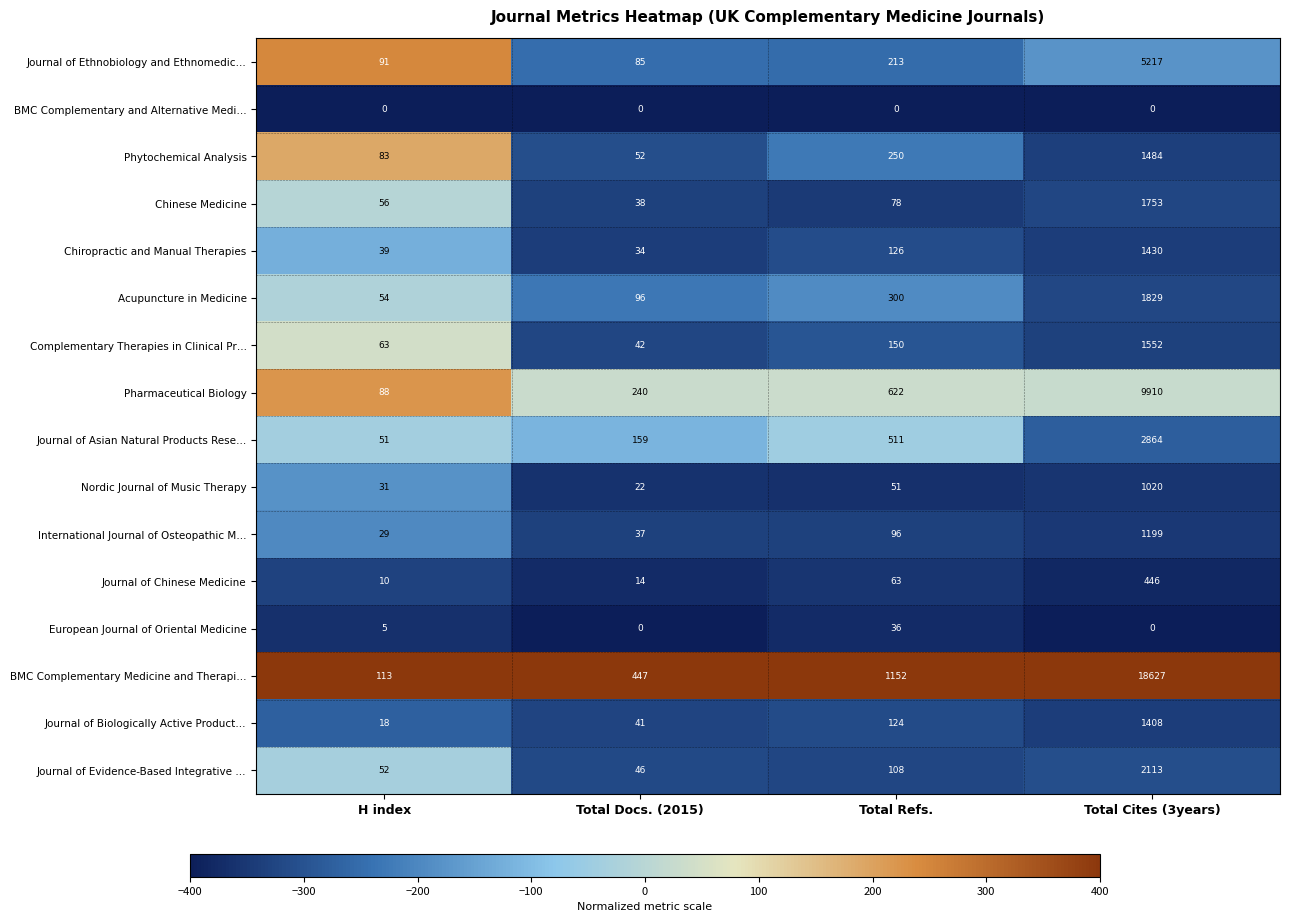

What is the approximate value of Journal of Chinese Medicine at Total Docs. (2015)?

14